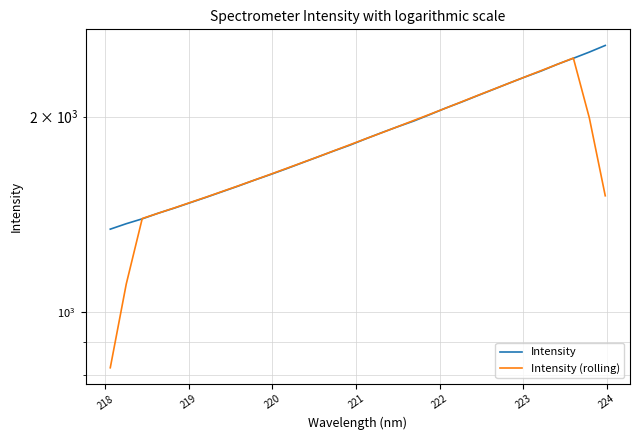

What position from the right is 221?

28